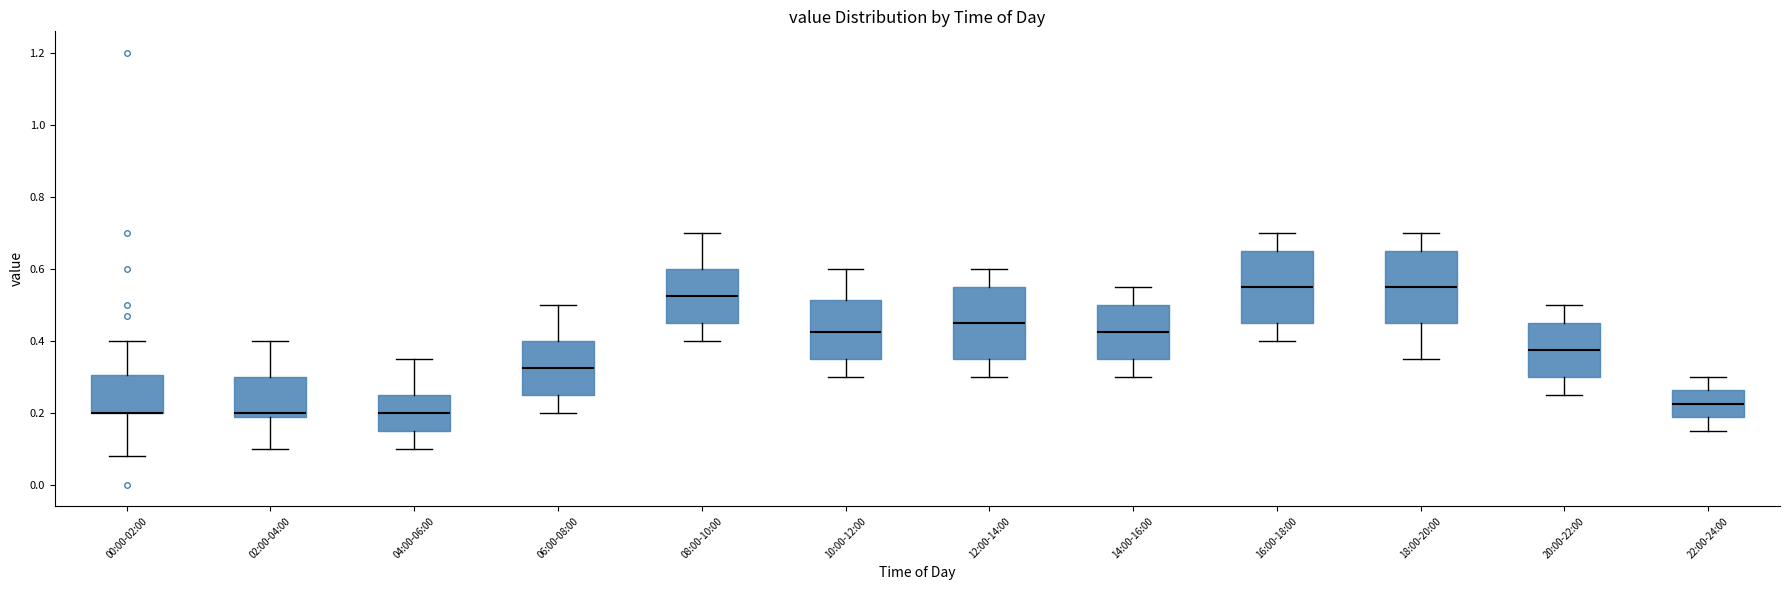

Where does the lower whisker of the box for 04:00-06:00 end on the y-axis? The values are not printed on the chart, so give them approximately, as read against the axis.

0.10